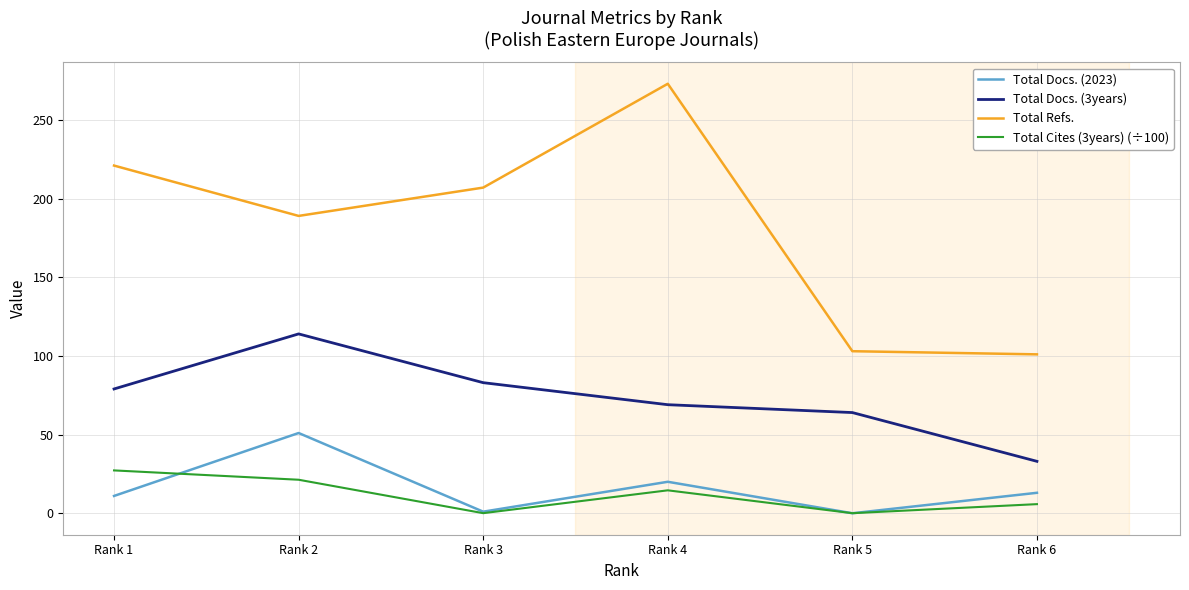

Does the chart display data point markers on the line(s)?

No